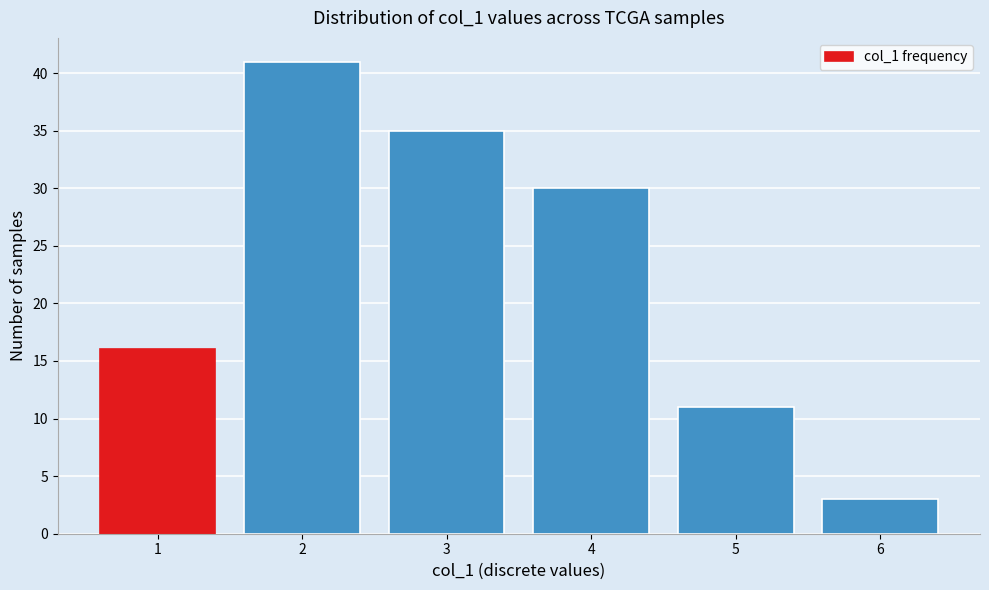

Reading left to right, transcribe this chart: for each bar, give the range it covers on the x-axis and its height. The values are not printed on the chart, so give them approximately, as read against the axis.

0.5 to 1.5: 16
1.5 to 2.5: 41
2.5 to 3.5: 35
3.5 to 4.5: 30
4.5 to 5.5: 11
5.5 to 6.5: 3